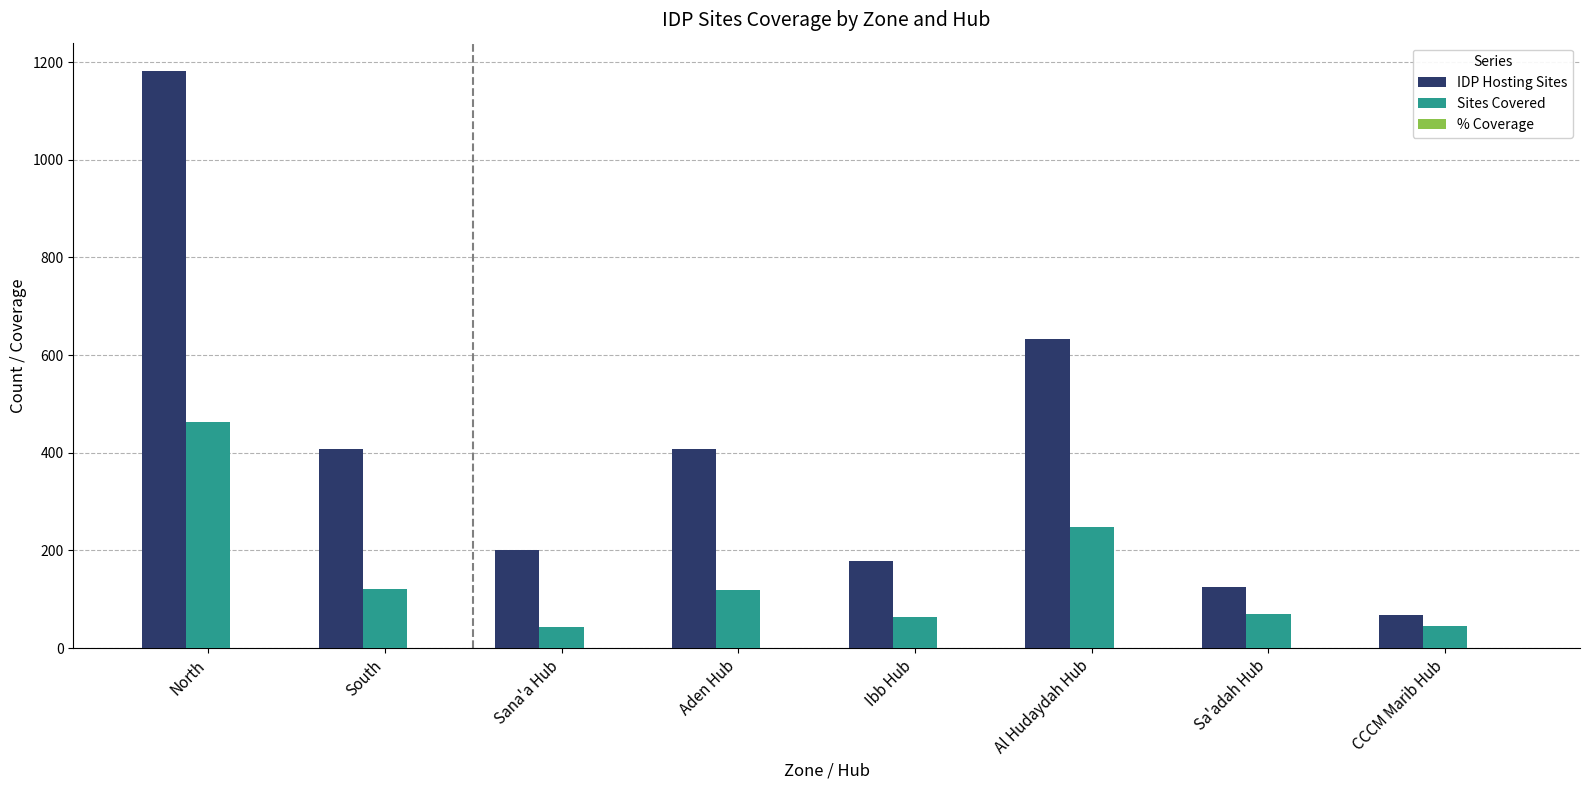

How many groups of bars are there?

8